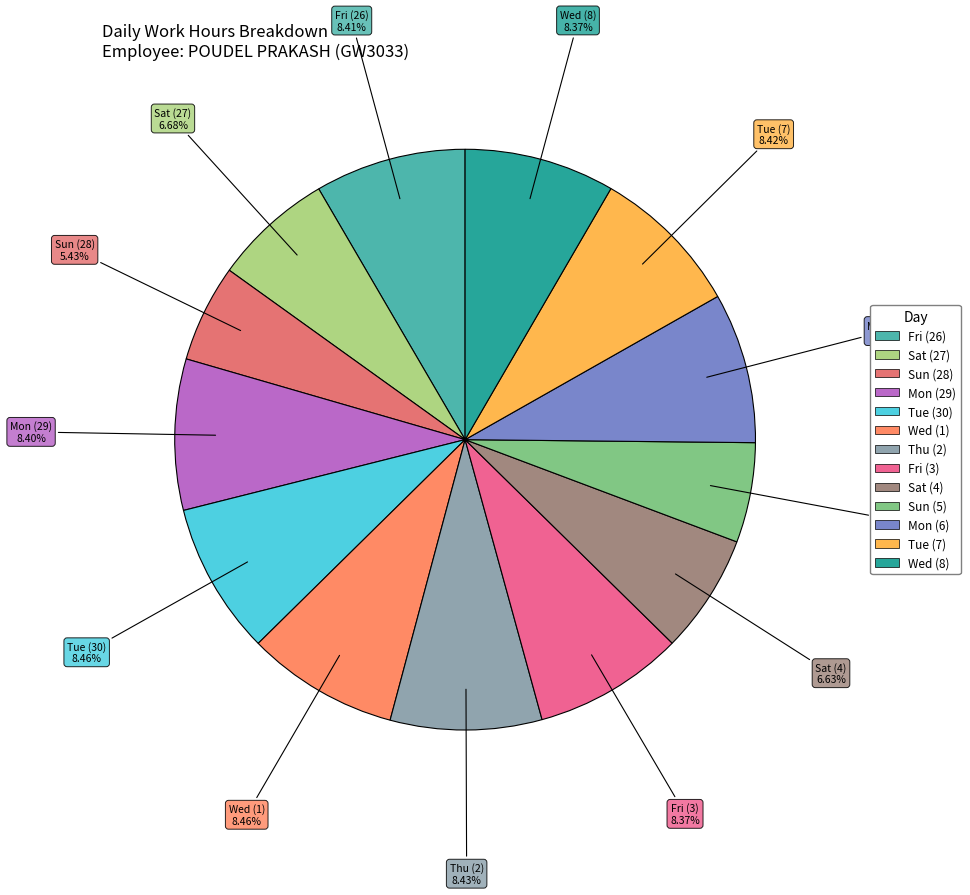

Is there a majority slice in this chart?

No